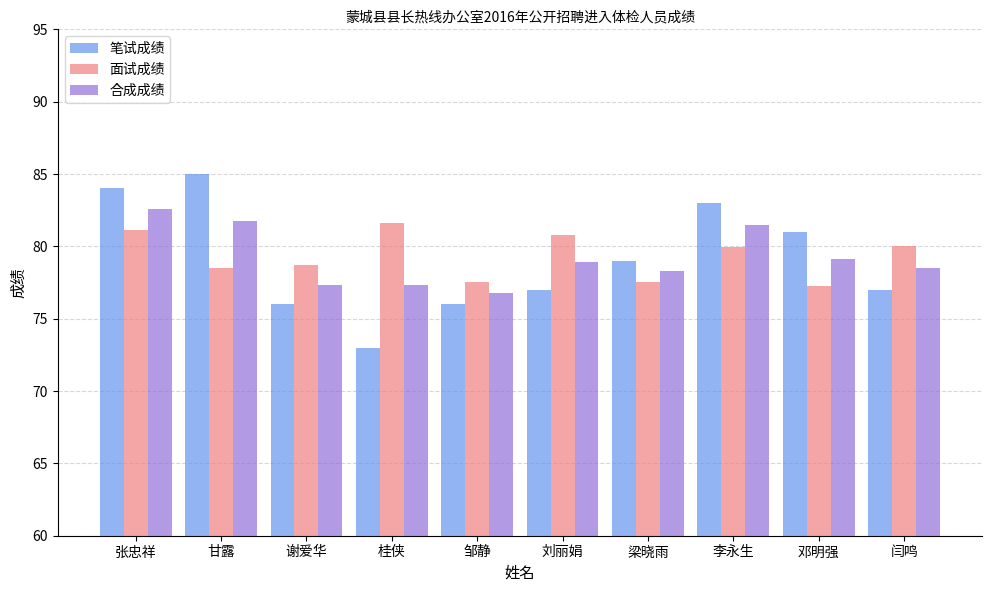

What is the difference between the 合成成绩 values at 张忠祥 and 闫鸣?

4.0